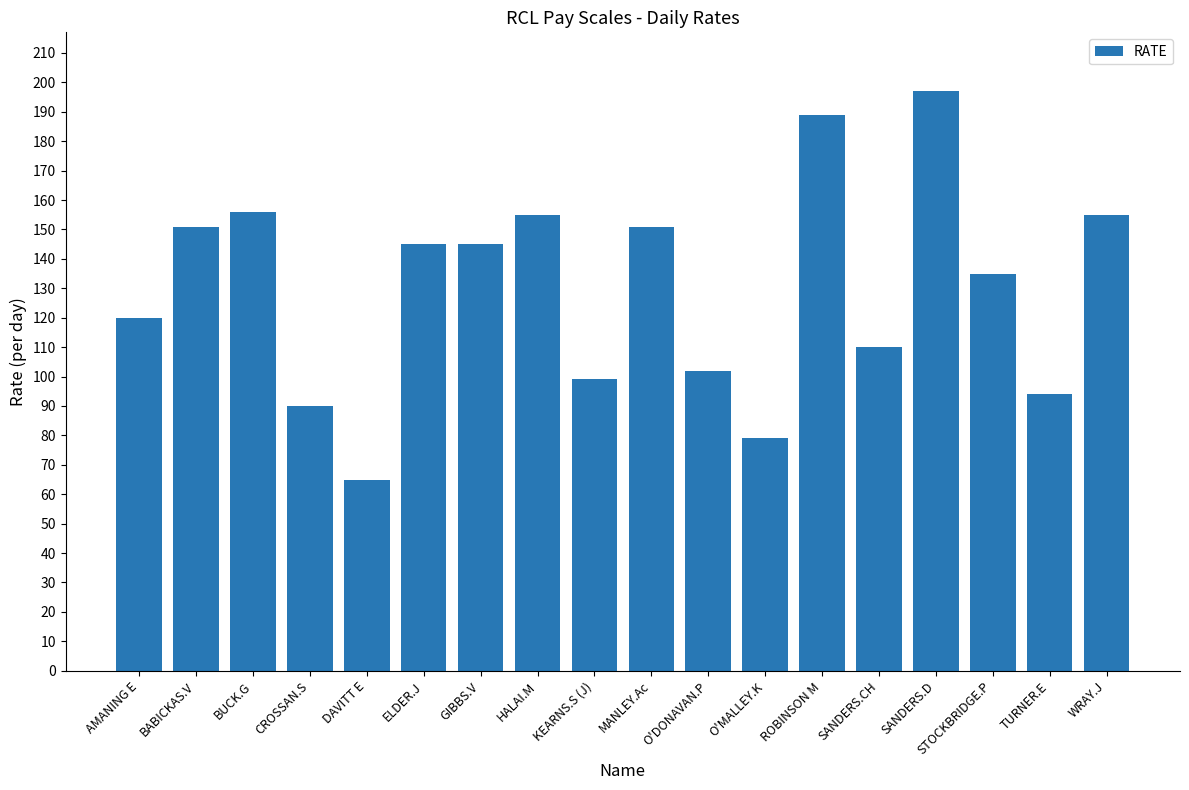

Read the value at MANLEY.Ac, to the nearest 50.

150